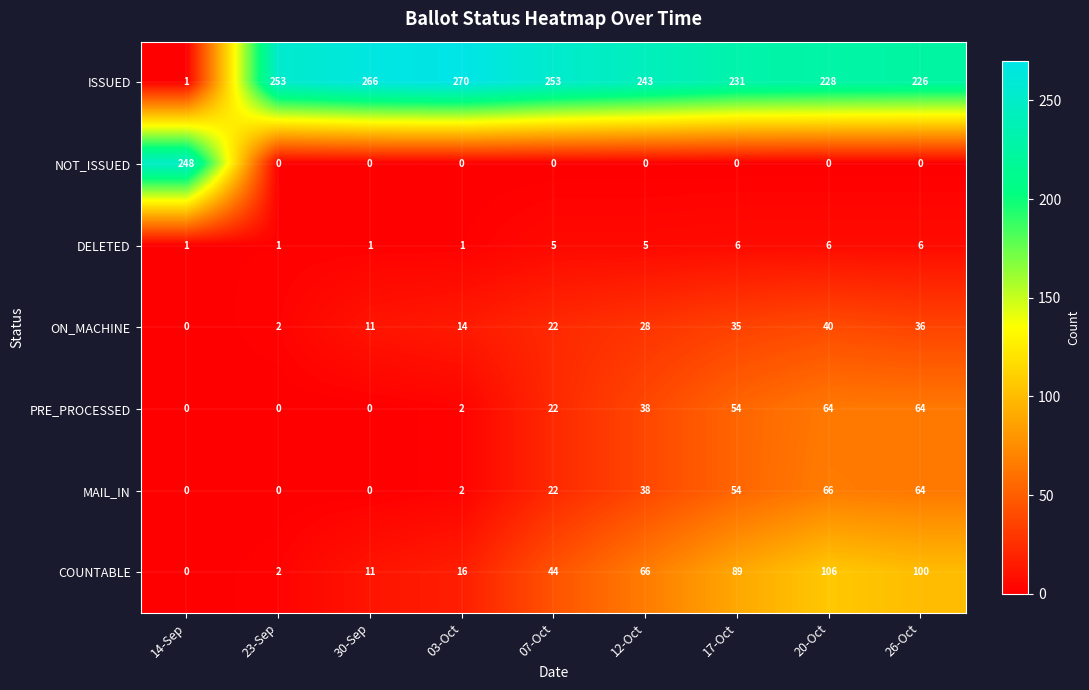

How many categories are shown in the chart?

9